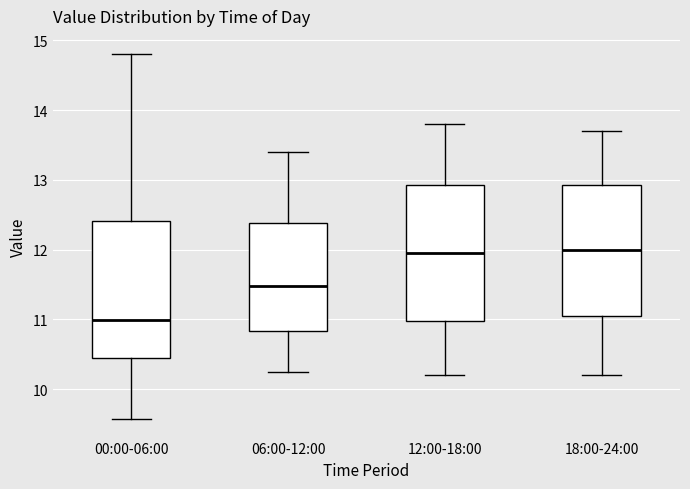

Where does the median line of the box for 06:00-12:00 sit on the y-axis? The values are not printed on the chart, so give them approximately, as read against the axis.

11.5